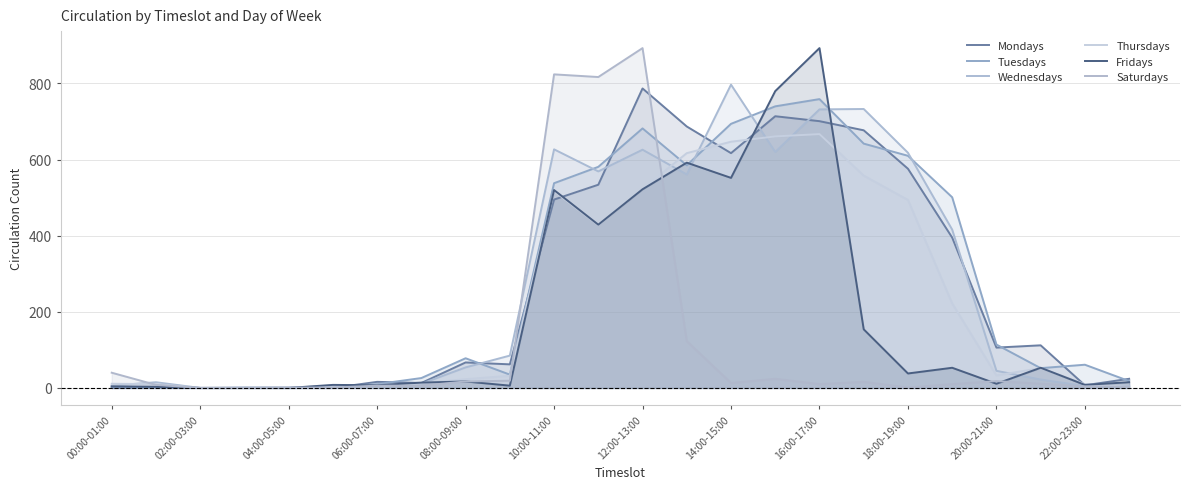

How many interior local peaks does the Thursdays series have?

4